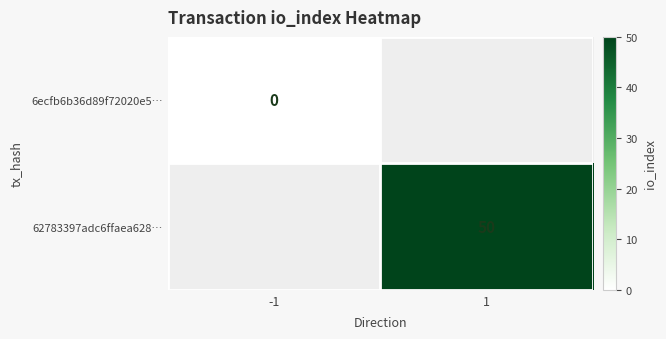

True or false: 62783397adc6ffaea628… has a value of 50 at 1.

True